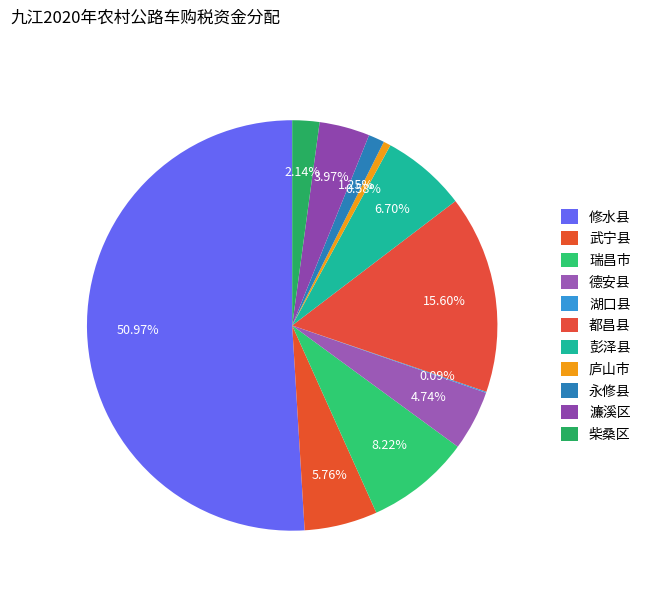

Which slice represents more than half of the pie?

修水县